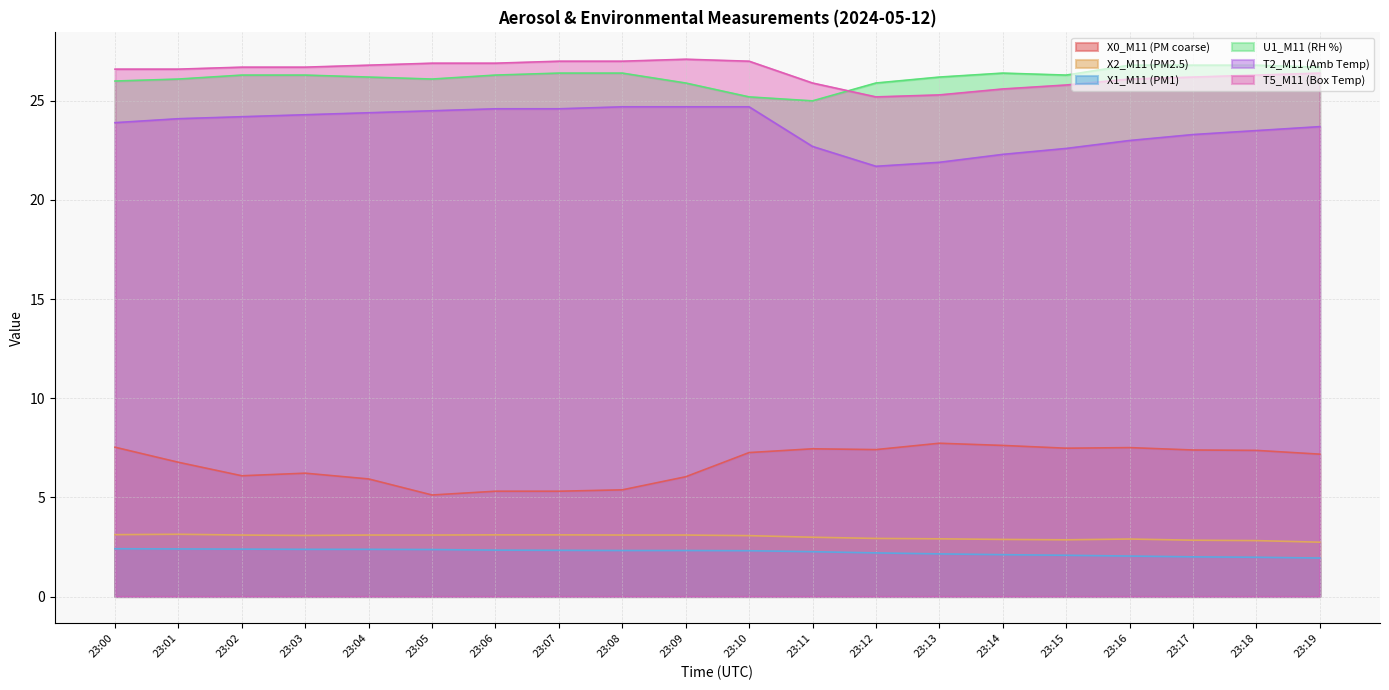

Does the chart have visible grid lines?

Yes